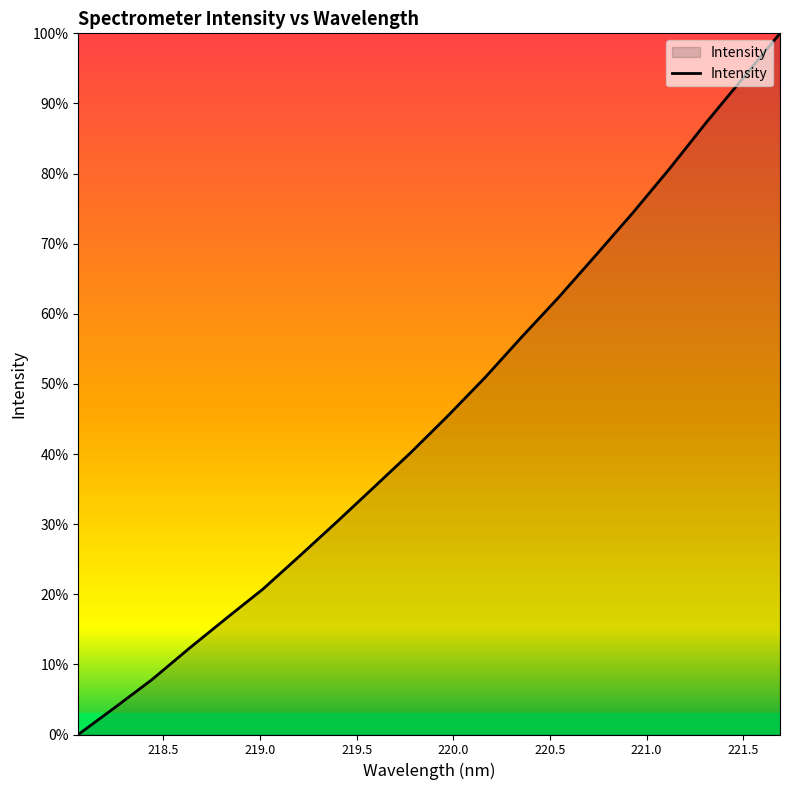

What is the difference between the maximum and minimum values?

100.0